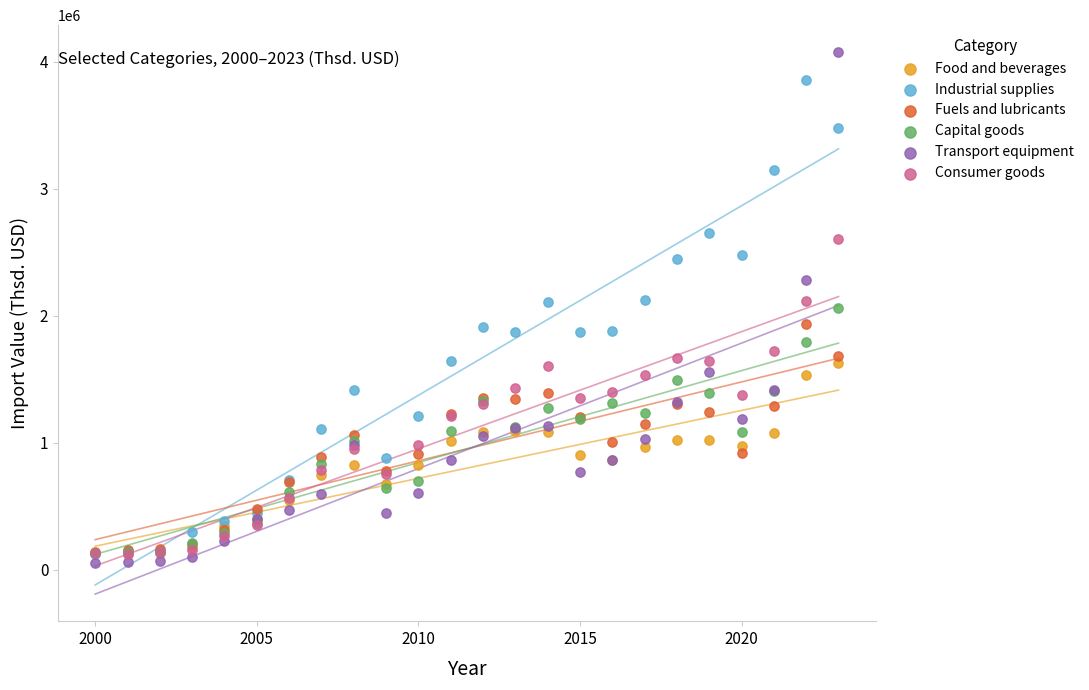

What are all the series names shown in the legend?

Food and beverages, Industrial supplies, Fuels and lubricants, Capital goods, Transport equipment, Consumer goods